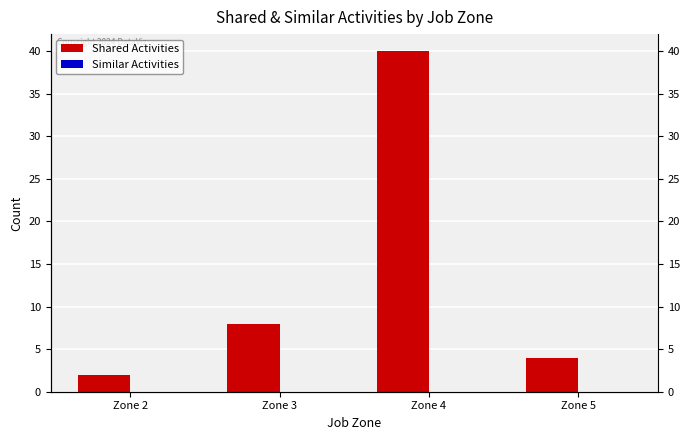

What is the spread (max minus min) of values at Zone 4?

40